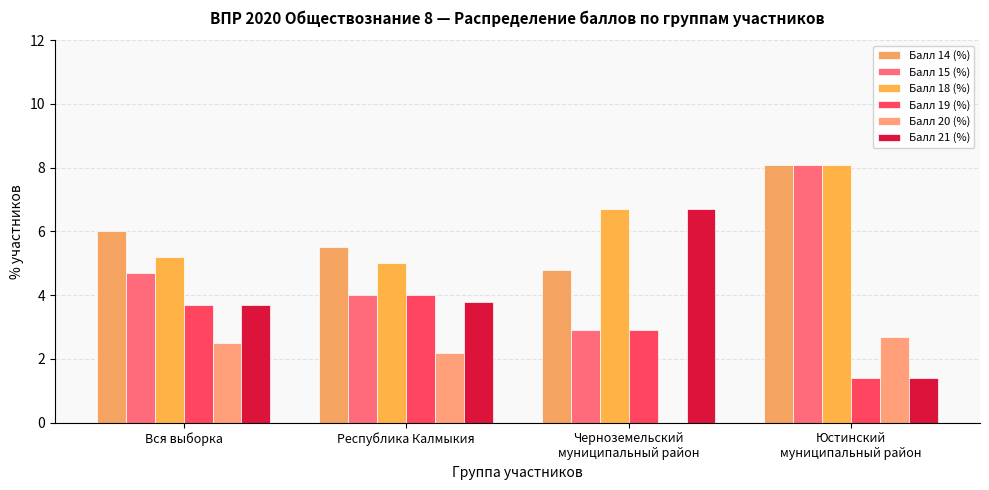

Are the bars grouped side by side (vs. stacked)?

Yes